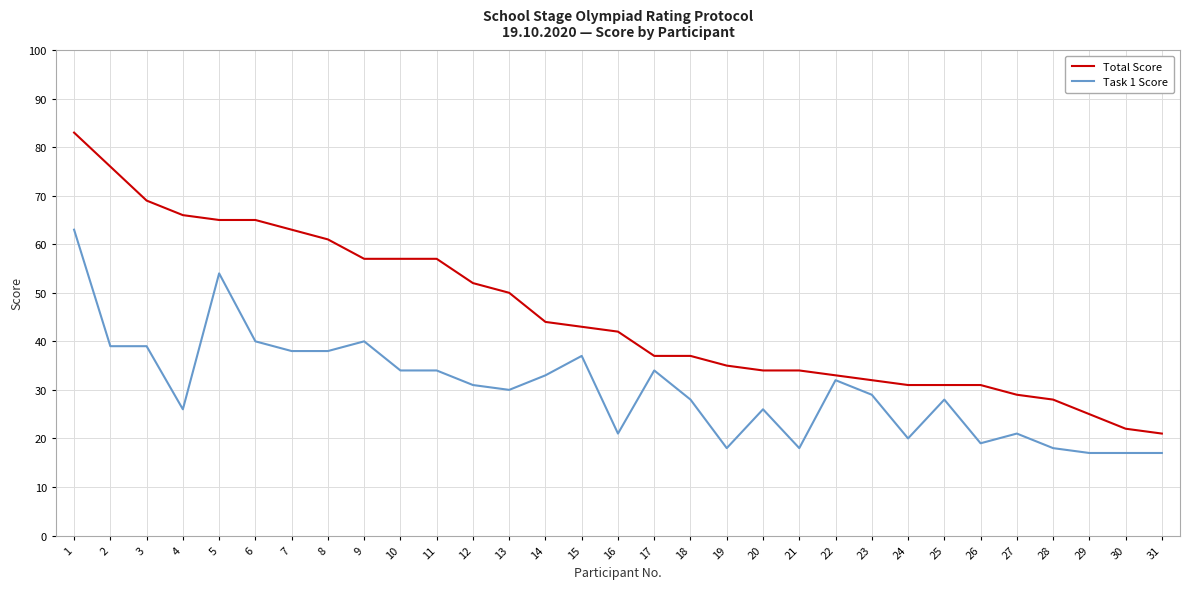

What is the minimum value shown in the chart?

17